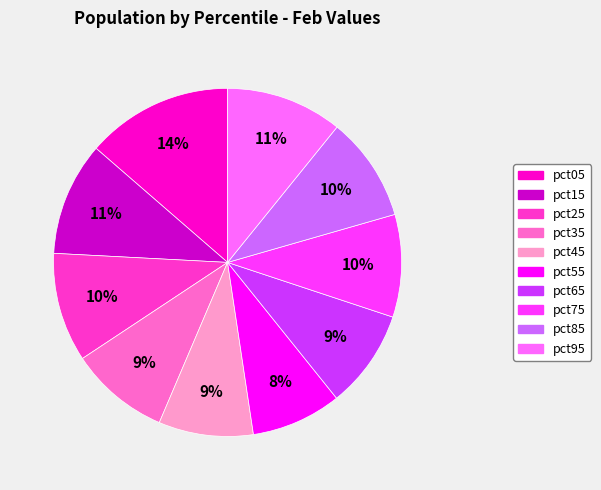

Does pct65 account for over 50% of the chart?

No